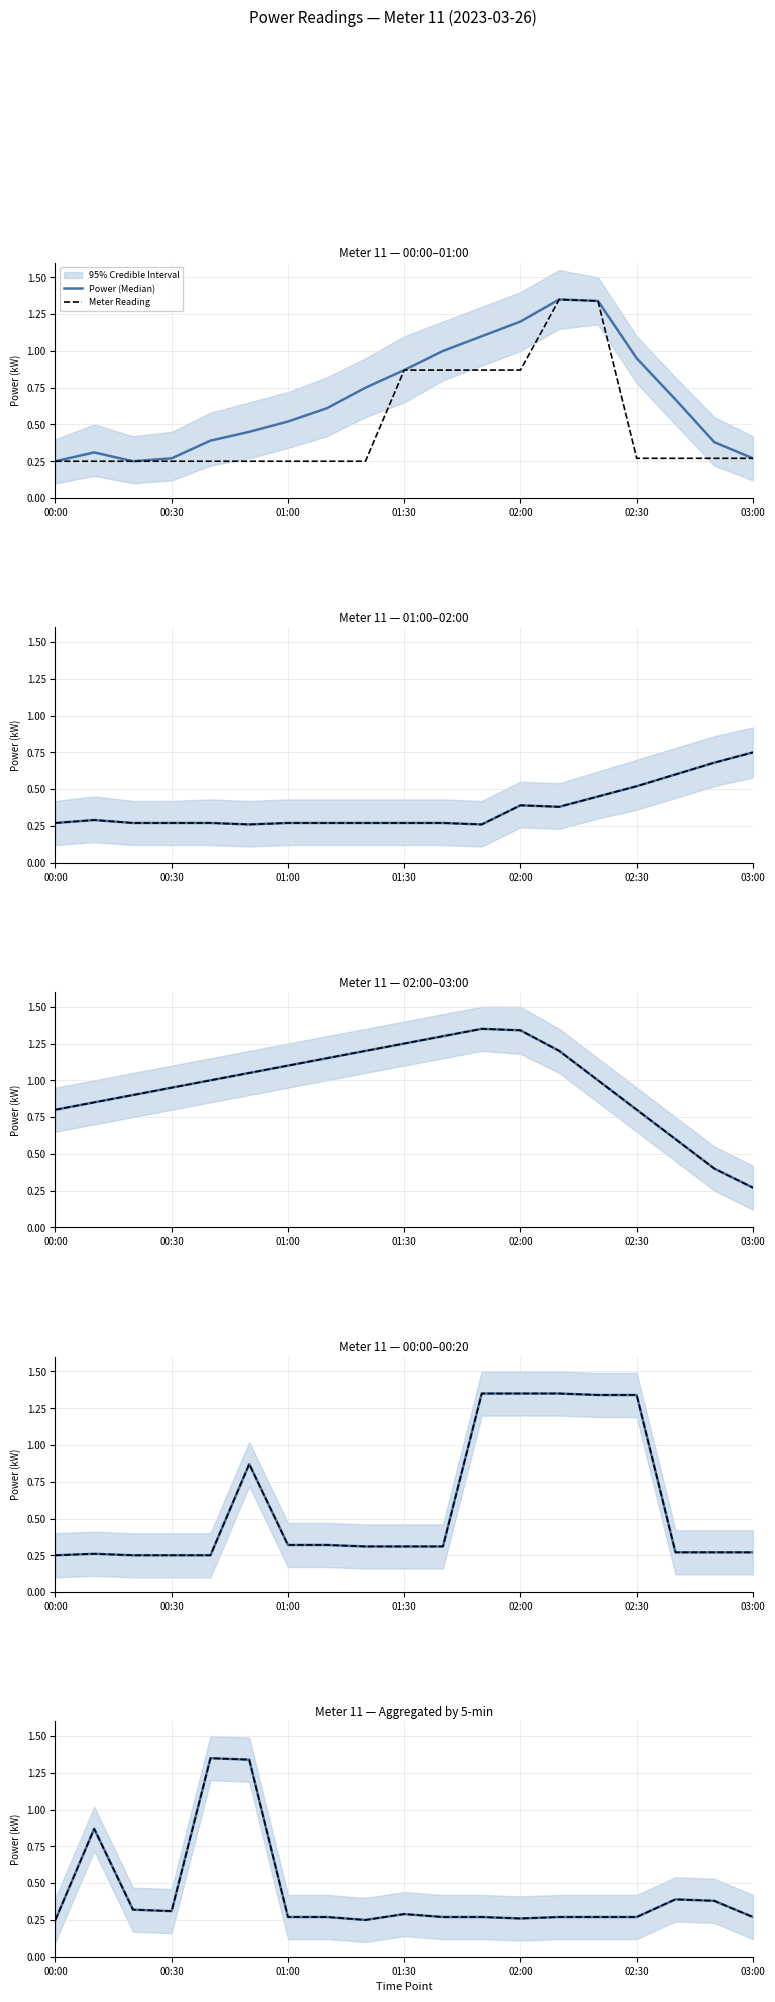

At which category does the chart reach its minimum across all series?

00:00